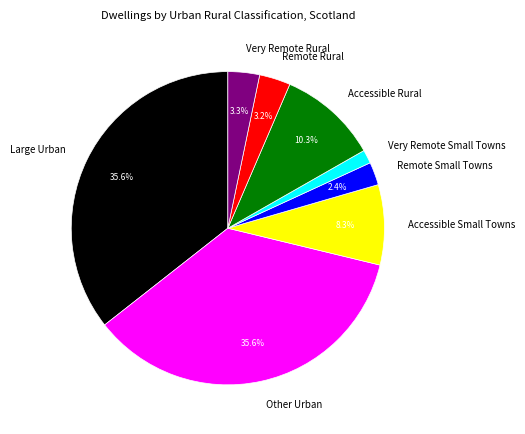

What percentage is the Remote Rural slice, to the nearest percent?

3%